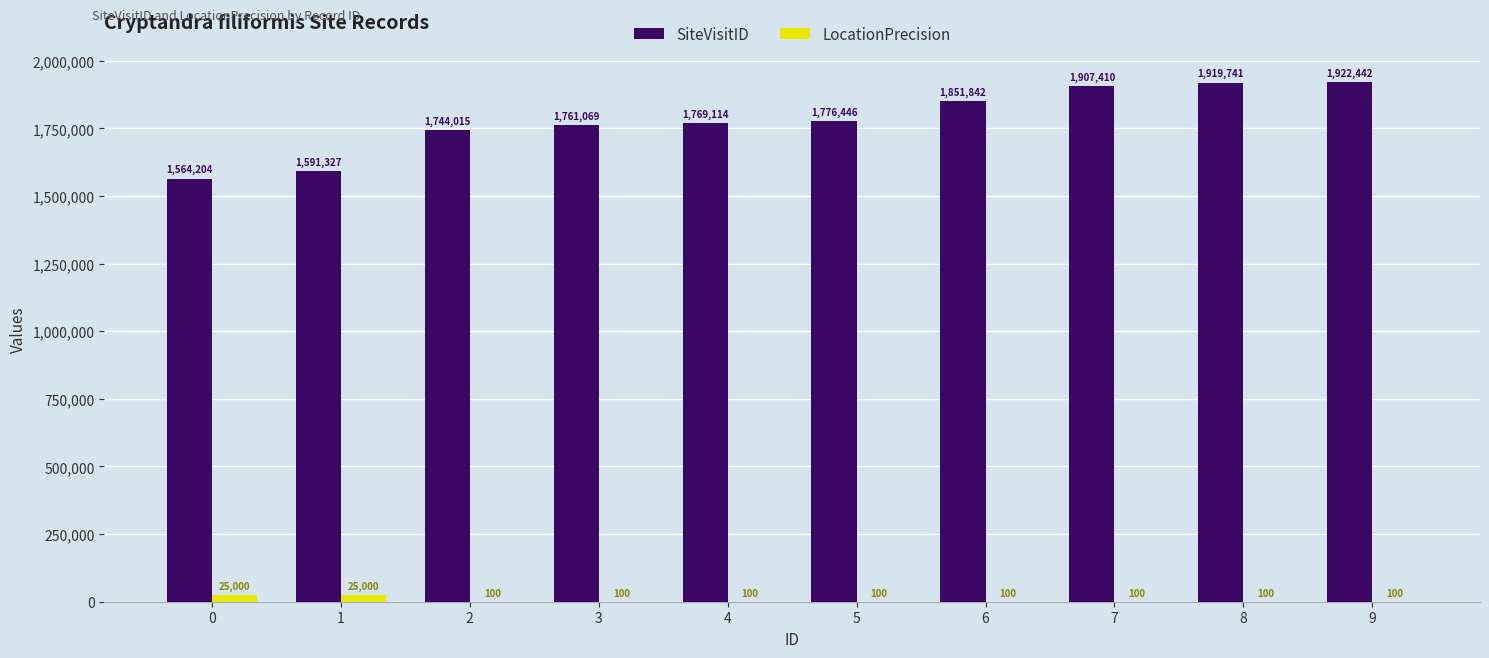

Is the value of LocationPrecision at 9 greater than the value of SiteVisitID at 9?

No